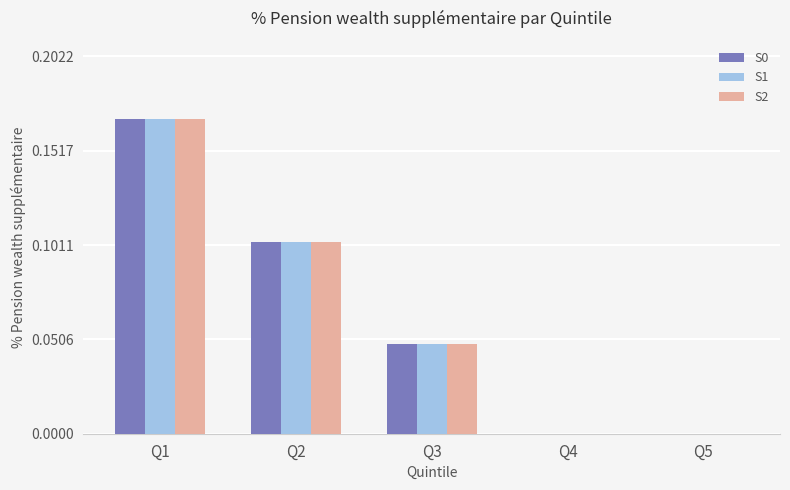

Is it true that S1 equals 0.1 at Q5?

False